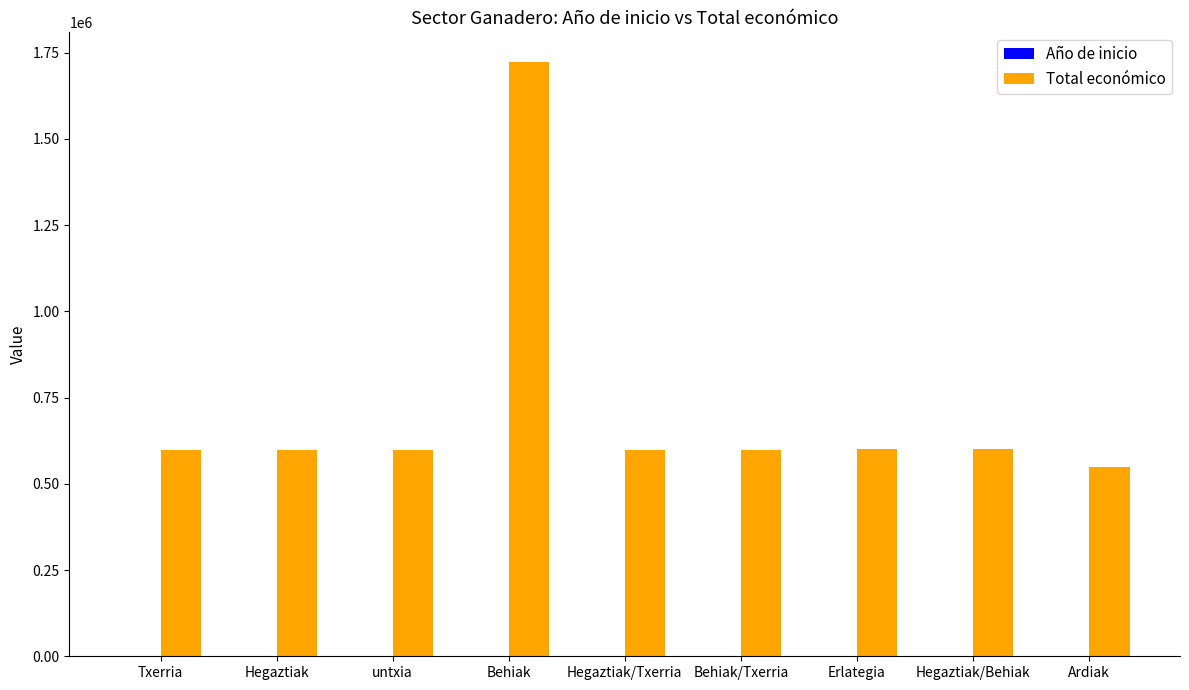

The Total económico series shows 869316 at Erlategia. True or false?

False